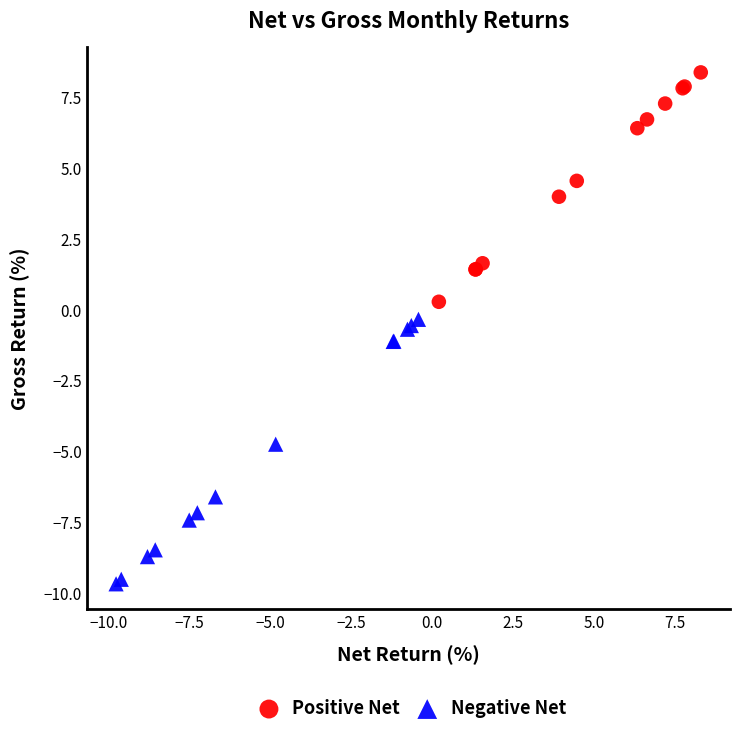

Which series reaches the minimum Y coordinate?

Negative Net